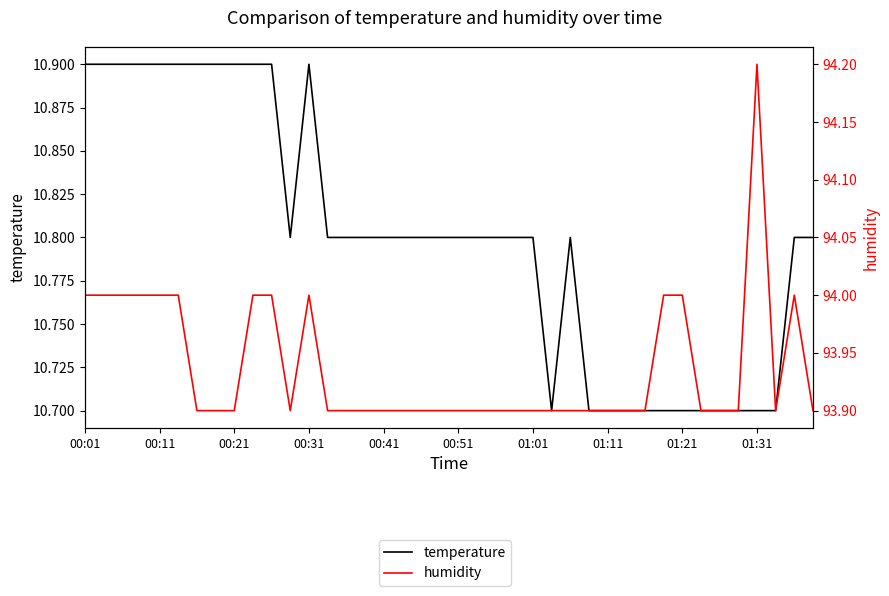

What is the spread (max minus min) of values at 00:11?

83.1